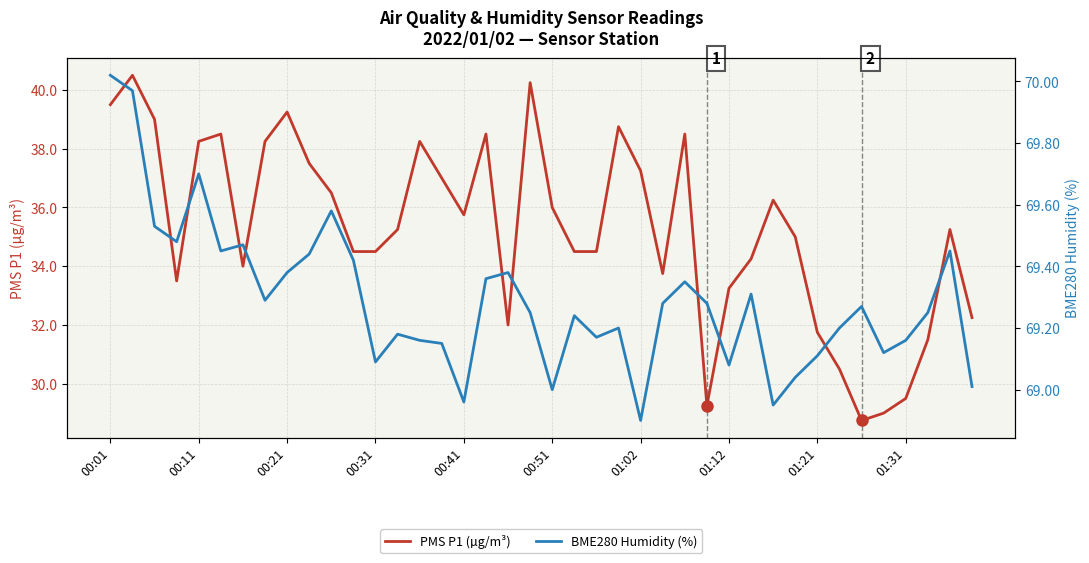

In BME280 Humidity (%), how many points are lower than both neighbors (excluding endpoints)?

11